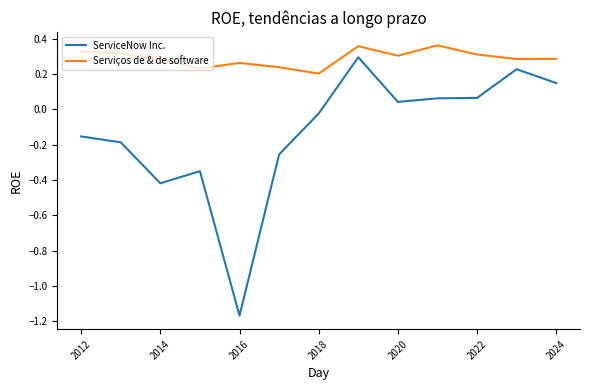

How many series are shown in this chart?

2